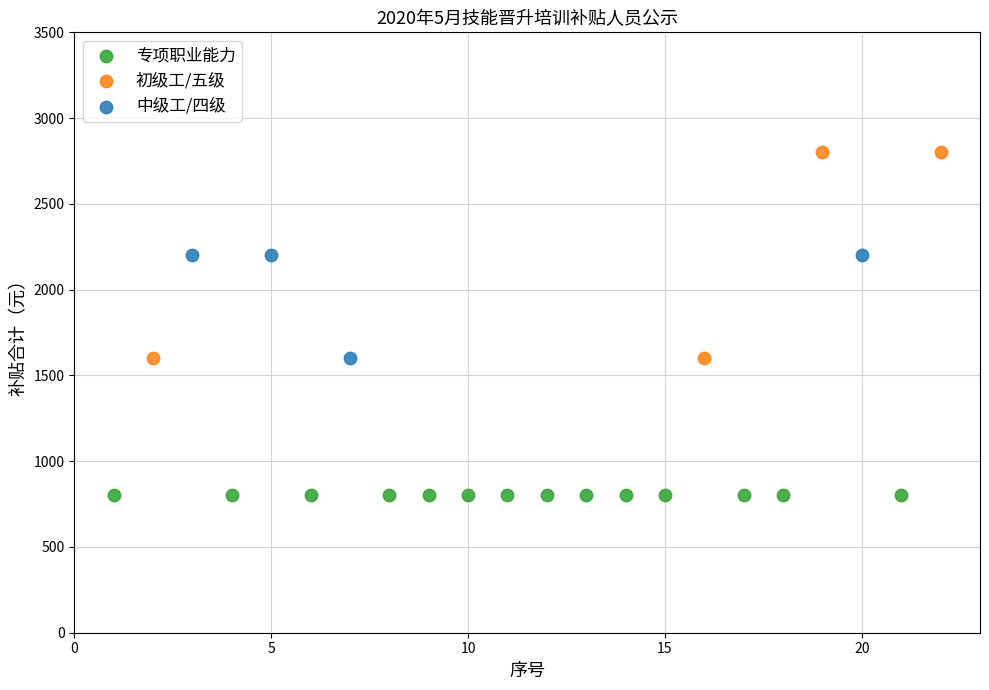

Which series reaches the minimum Y coordinate?

专项职业能力